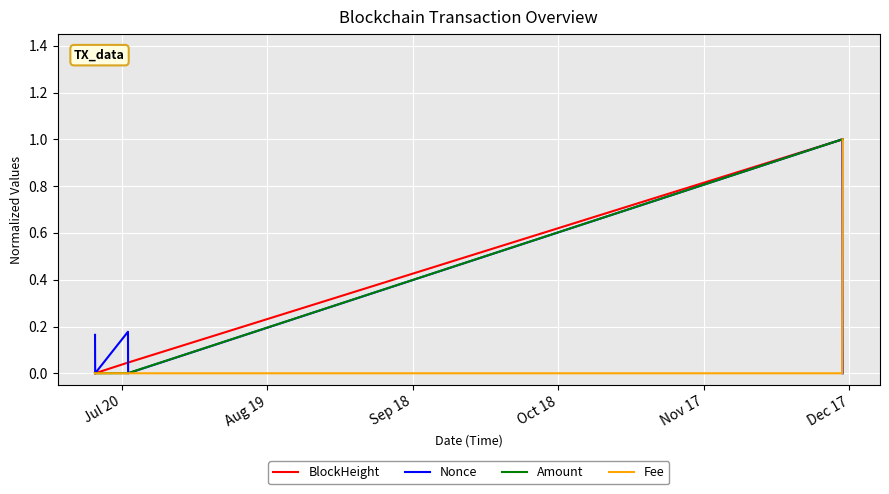

What is the maximum value for Nonce?

1.0